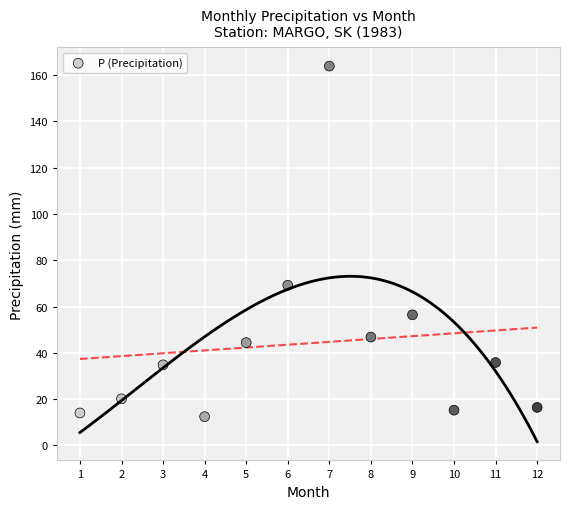

What Y value in the scatter plot is closest to 88?

69.2